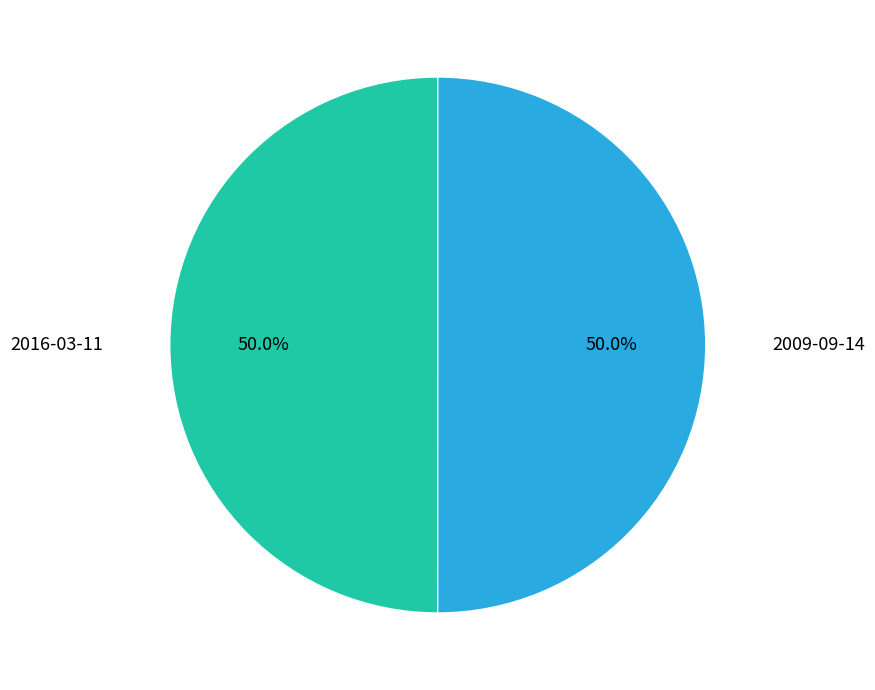

What is the smallest slice in the pie chart?

2016-03-11